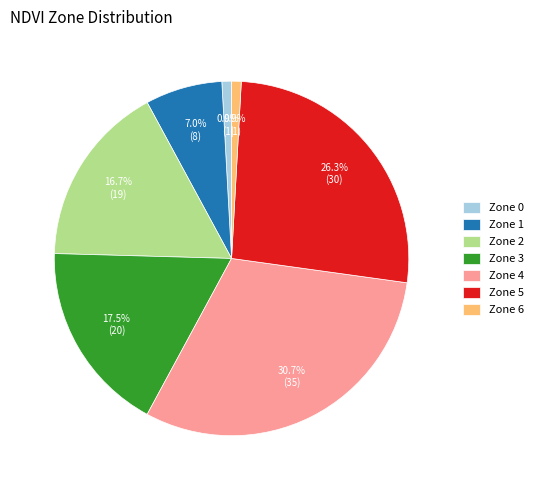

Count the number of slices in the pie.

7